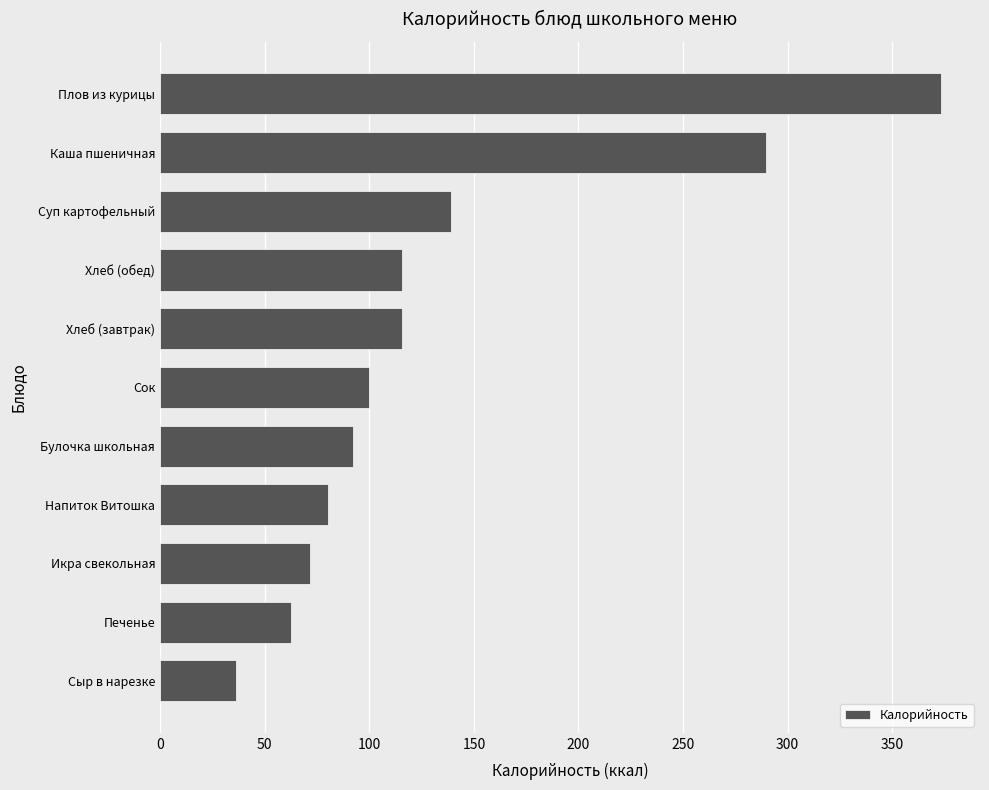

What is the approximate value at Суп картофельный?

139.0